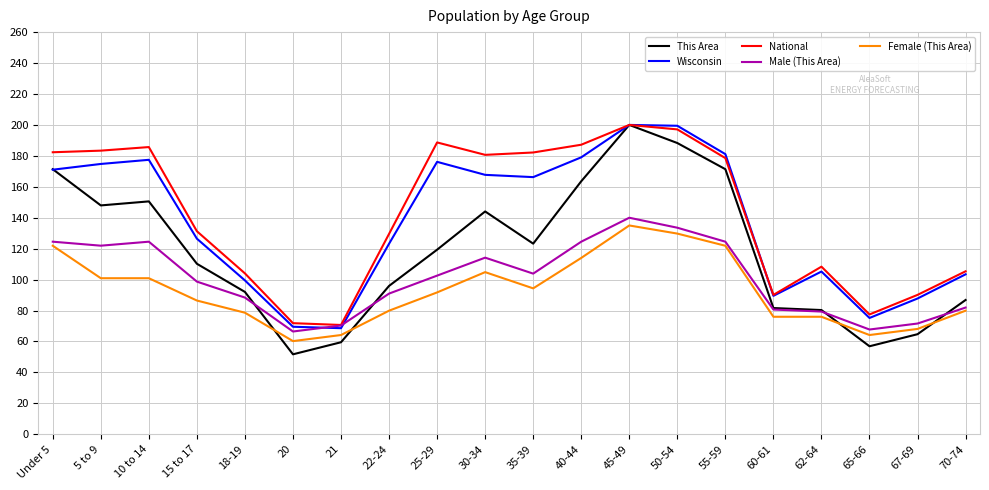

True or false: National has a value of 182.3 at Under 5.

True